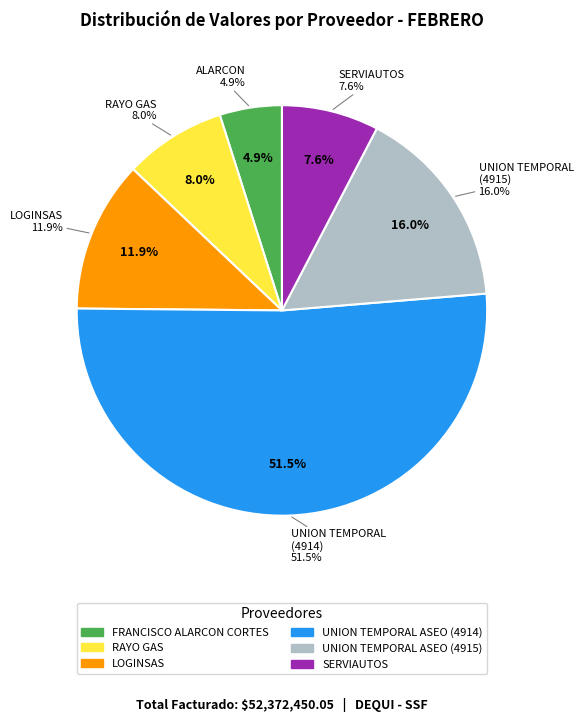

To the nearest percent, what is the combined percentage of LOGINSAS and SERVIAUTOS?

20%